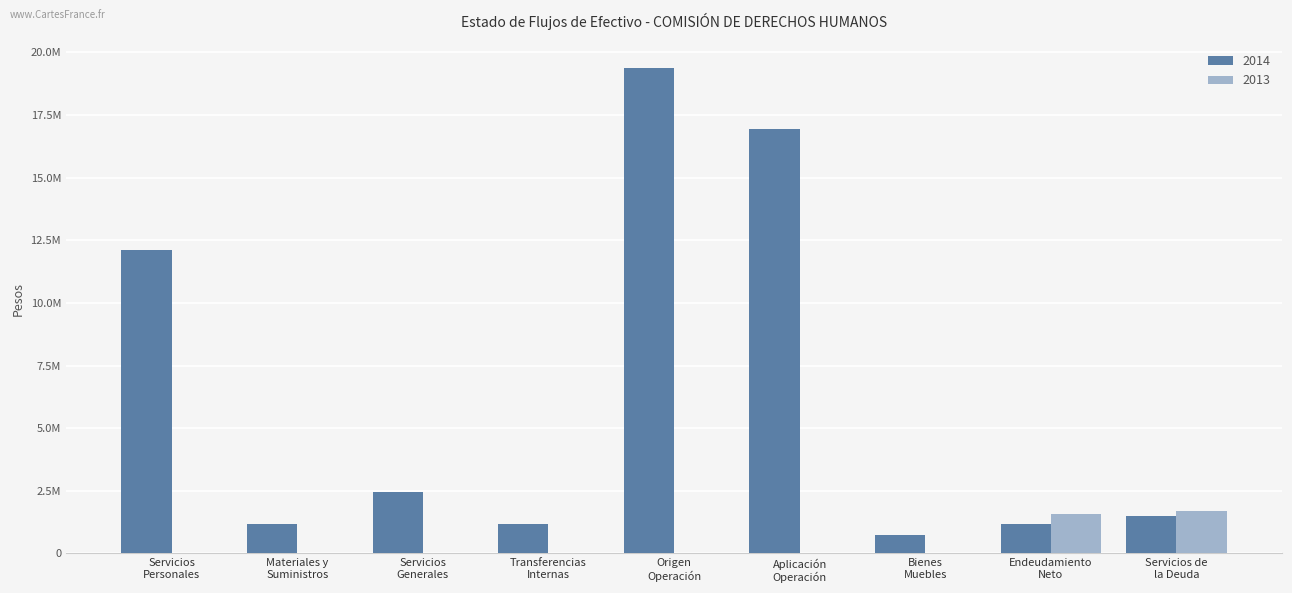

Which has a higher value, Bienes
Muebles or Servicios de
la Deuda?

Servicios de
la Deuda